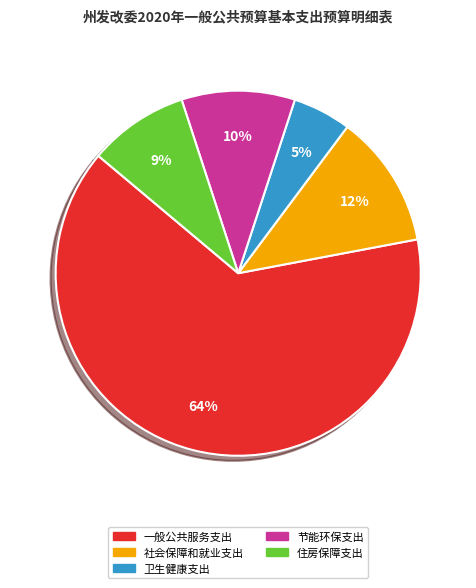

Which slice is the smallest?

卫生健康支出